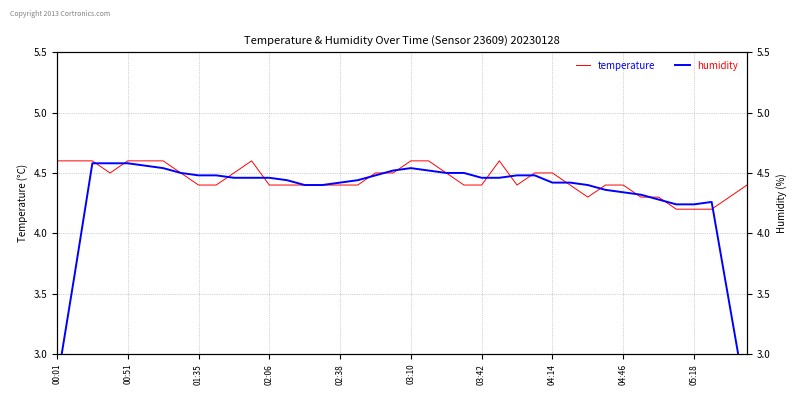

True or false: humidity has a value of 4.5 at 18.

True